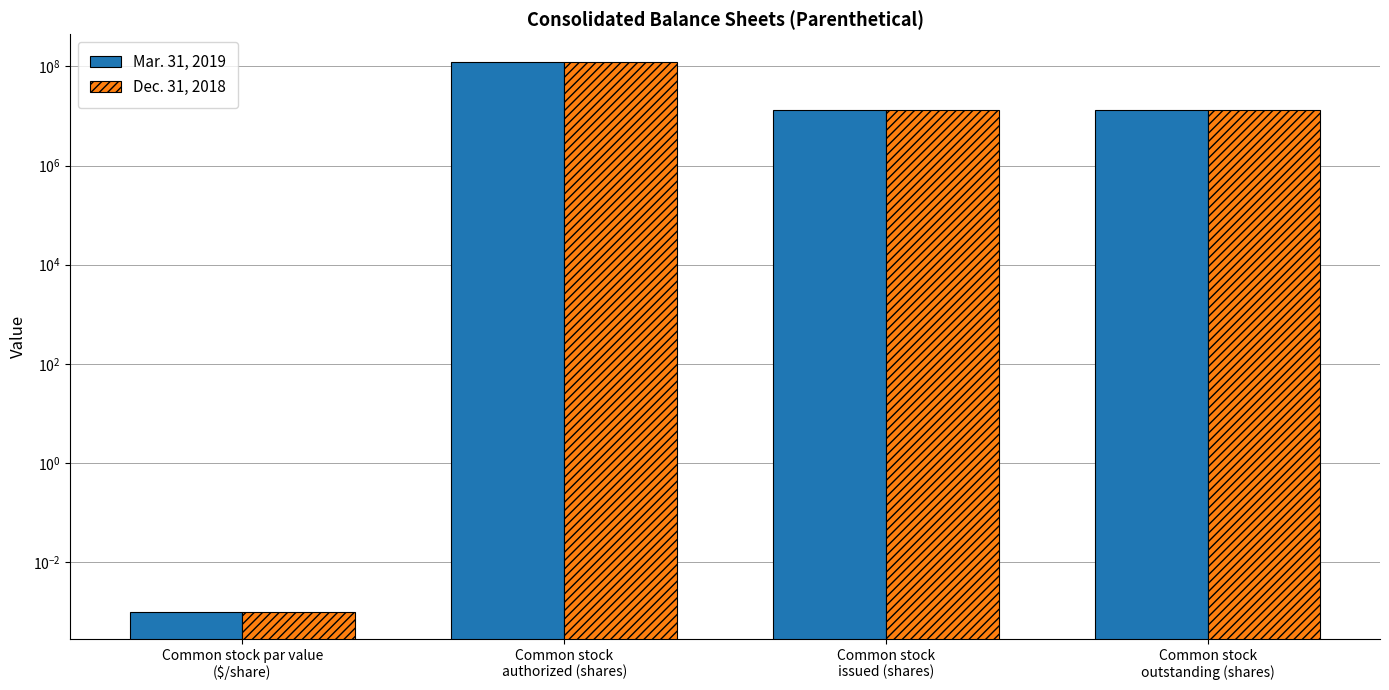

At which label is Mar. 31, 2019 closest to 62500000?

Common stock
issued (shares)